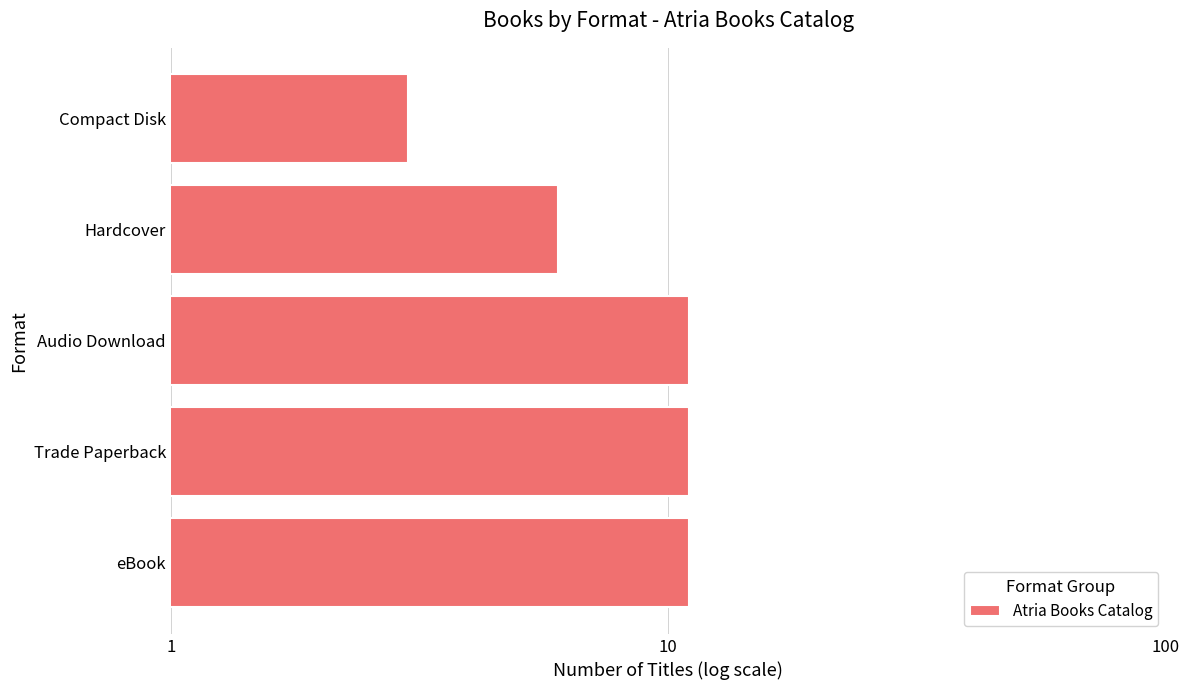

Read the value at Trade Paperback.

11